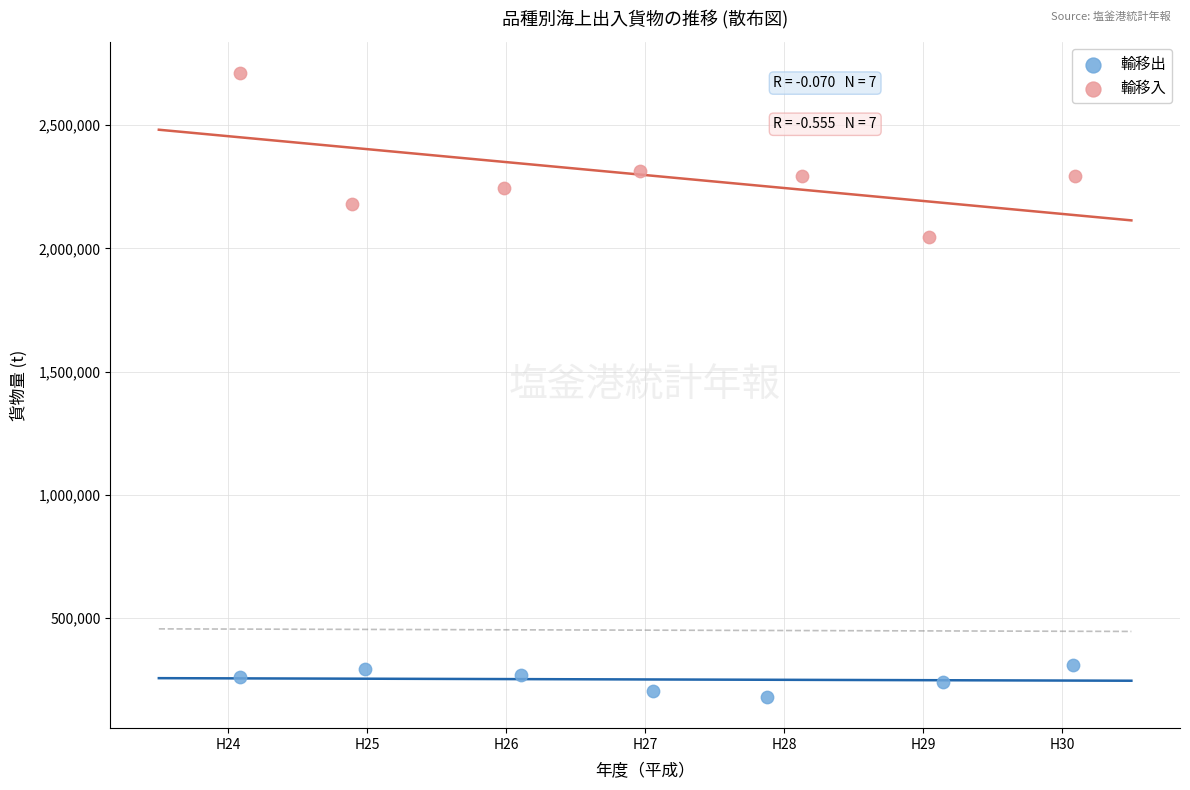

Which series contains the highest Y value?

輸移入